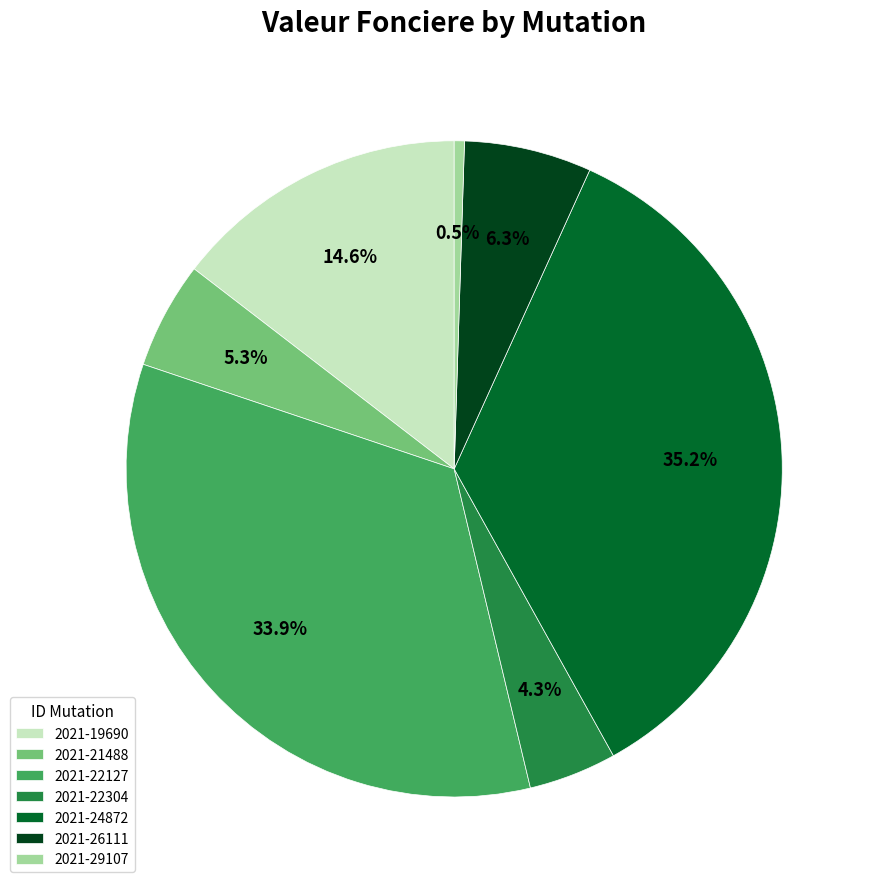

What percentage is the 2021-22127 slice, to the nearest percent?

34%